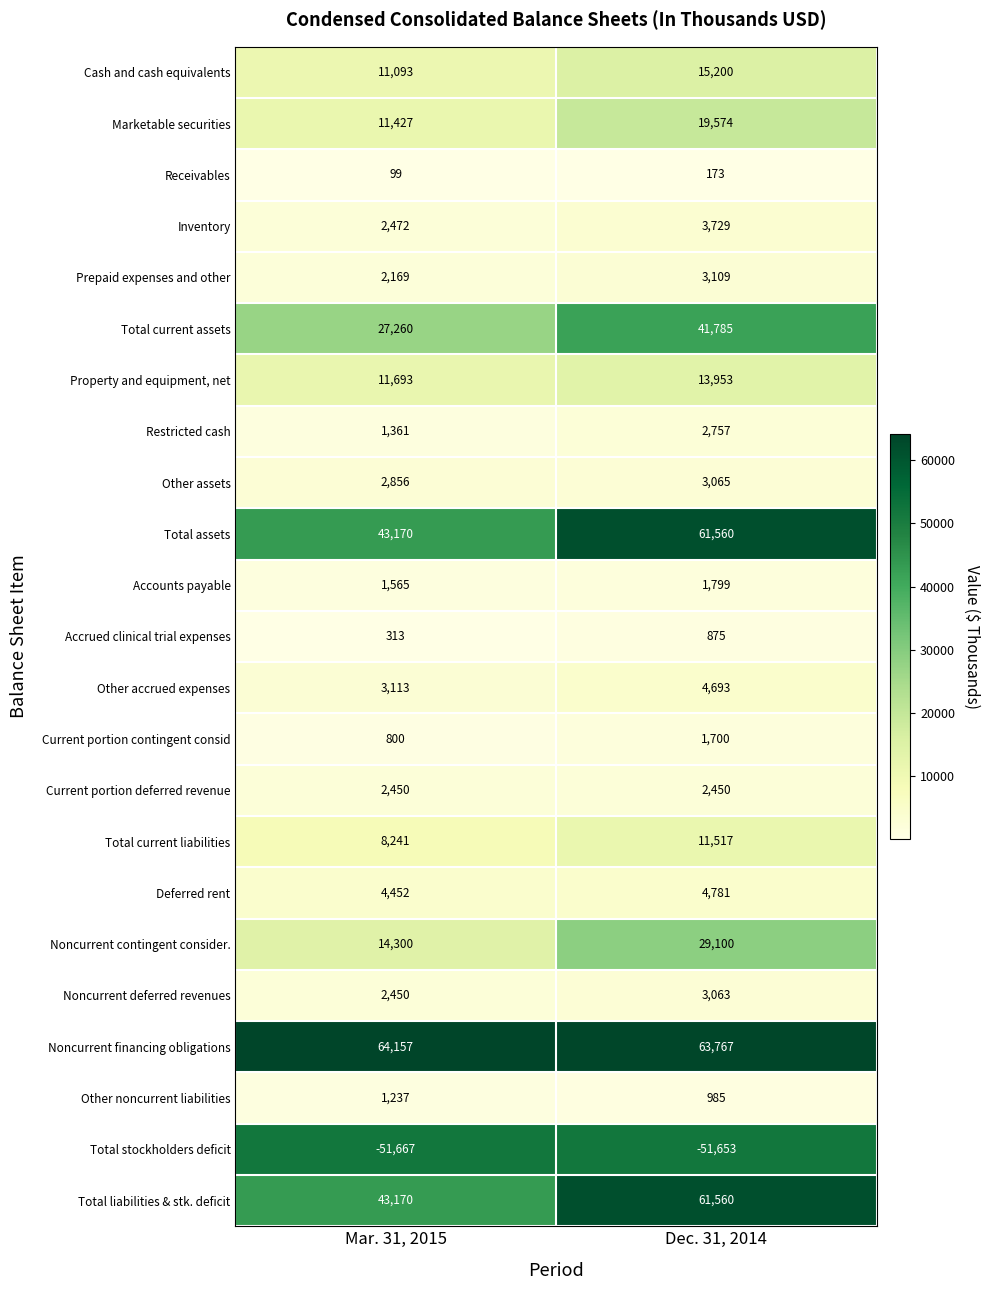

Where is Total assets nearest to the value 52365?

Mar. 31, 2015